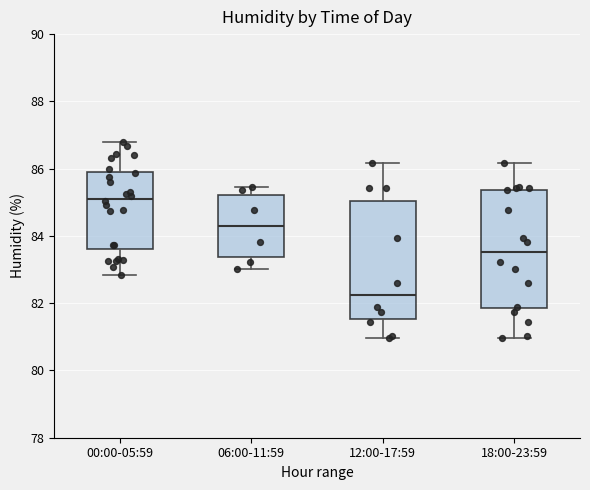

Which box's median line is the highest?

00:00-05:59